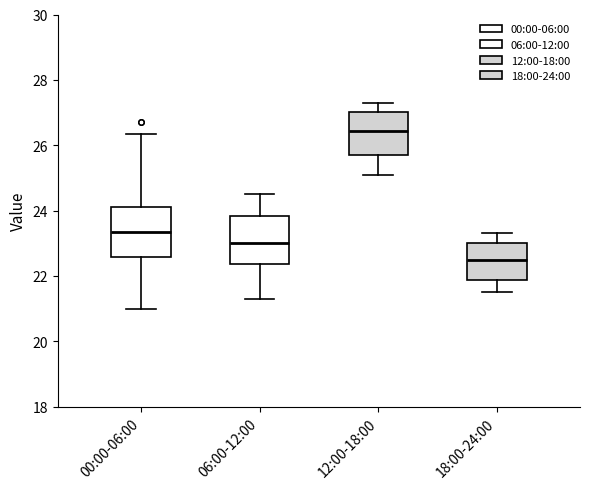

Reading left to right, transcribe this box plot: for each box, give where its median line is, the range the box spans, and where its two whiskers end, as read against the y-axis. The values are not printed on the chart, so give them approximately, as read against the axis.

00:00-06:00: median 23.4, box 22.6 to 24.2, whiskers 21.0 to 26.4
06:00-12:00: median 23.0, box 22.4 to 23.8, whiskers 21.4 to 24.6
12:00-18:00: median 26.4, box 25.8 to 27.0, whiskers 25.2 to 27.4
18:00-24:00: median 22.6, box 21.8 to 23.0, whiskers 21.6 to 23.4